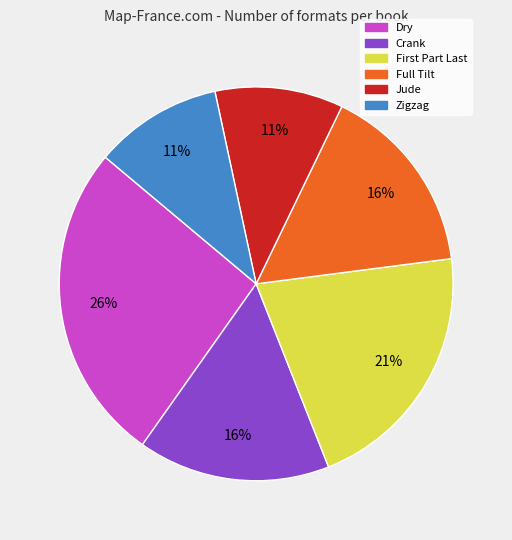

How many slices are in this pie chart?

6